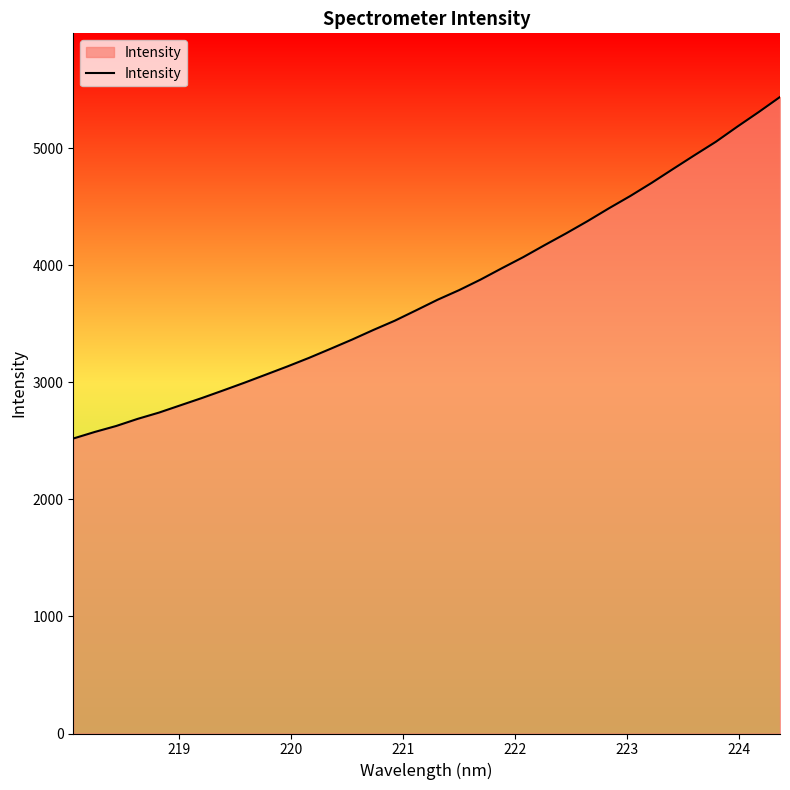

What is the difference between the maximum and minimum values?

2919.0